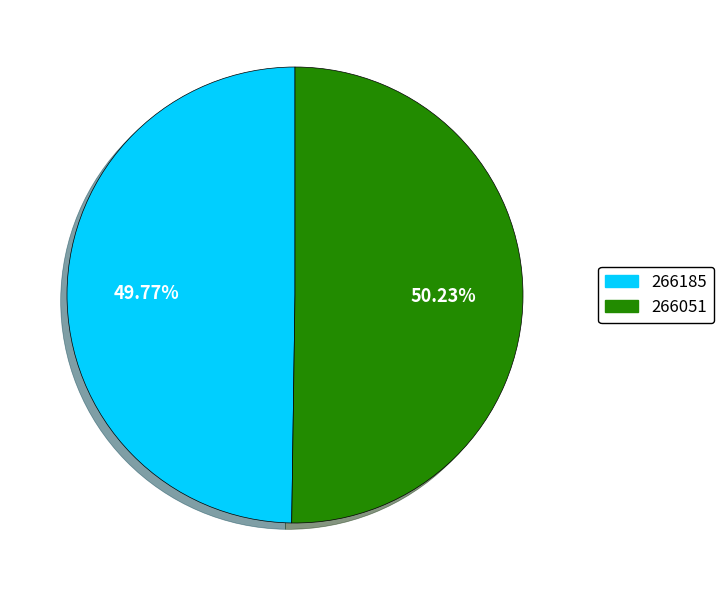

Combined, what portion of the pie is 266185 and 266051?

100.0%